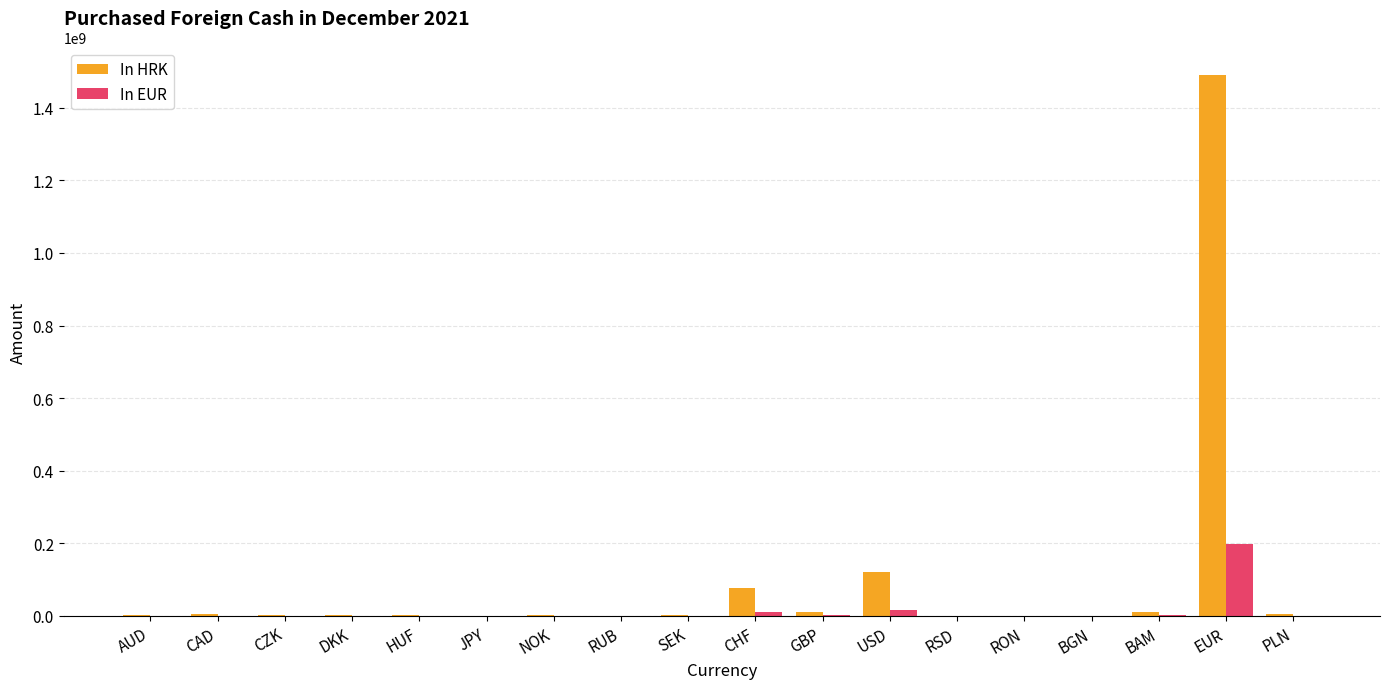

How many series are shown in this chart?

2